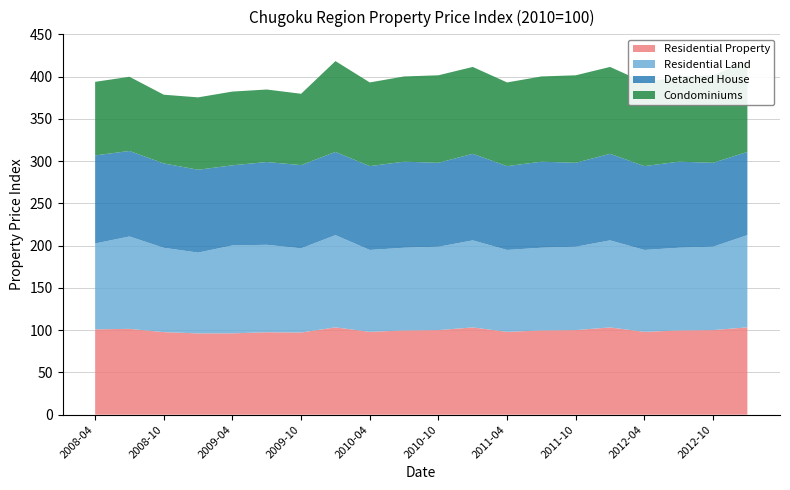

Reading left to right, list all the values displayed in this chart.

Residential Property: 101.0	101.5	97.7	96.2	96.2	97.5	97.2	103.3	98.0	99.7	100.1	103.2	98.0	99.7	100.1	103.2	98.0	99.7	100.1	103.3
Residential Land: 101.6	109.3	99.8	95.6	104.0	103.5	99.6	109.1	96.9	97.9	98.6	103.0	96.9	97.9	98.6	103.0	96.9	97.9	98.6	109.1
Detached House: 104.2	101.2	99.8	98.0	94.8	97.9	98.5	98.4	99.2	101.8	99.3	102.4	99.2	101.8	99.3	102.4	99.2	101.8	99.3	98.4
Condominiums: 87.0	87.8	81.3	85.6	87.2	85.8	84.4	107.5	99.0	100.8	103.5	102.8	99.0	100.8	103.5	102.8	99.0	100.8	103.5	107.5